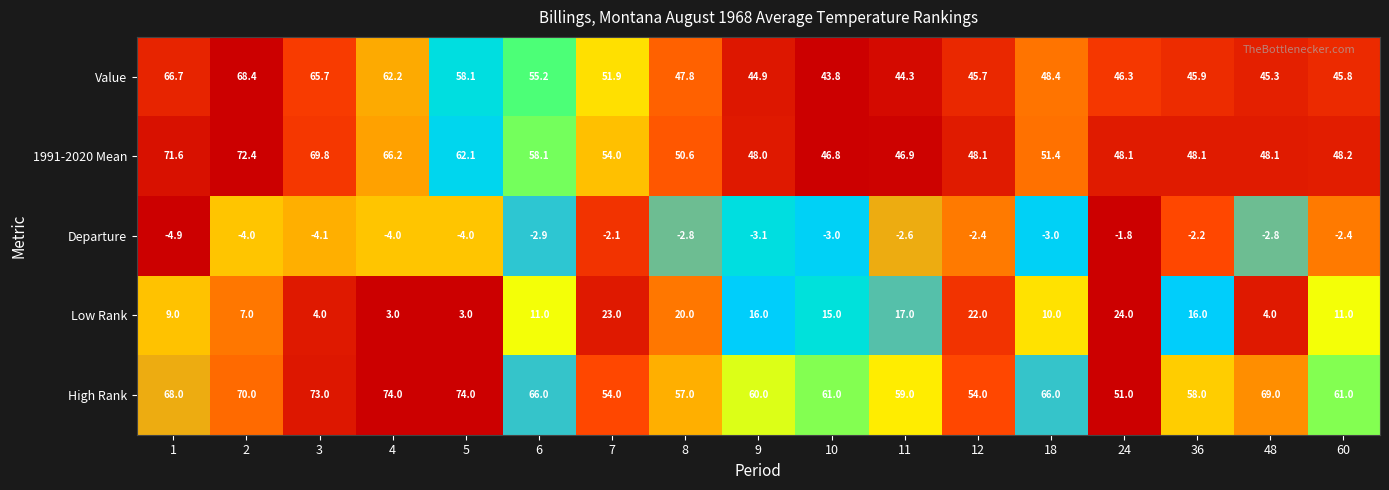

How many data points does each series have?

17